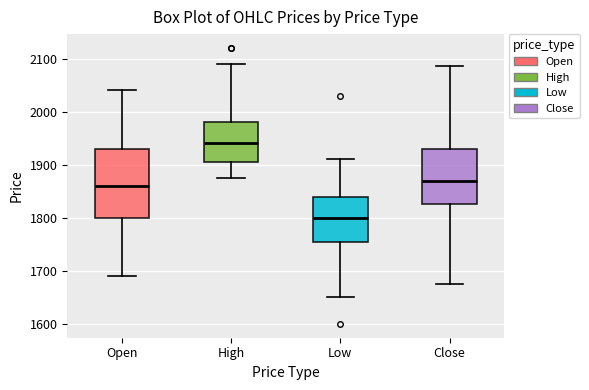

Which box has the highest median line?

High